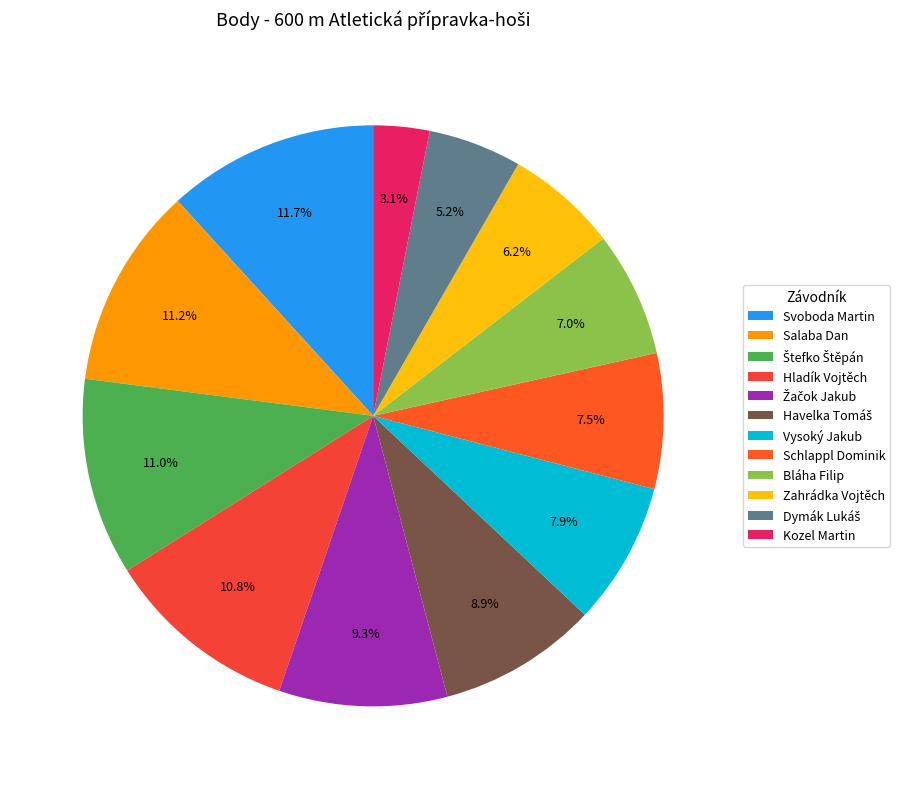

What is the total percentage of Hladík Vojtěch and Havelka Tomáš?

19.7%